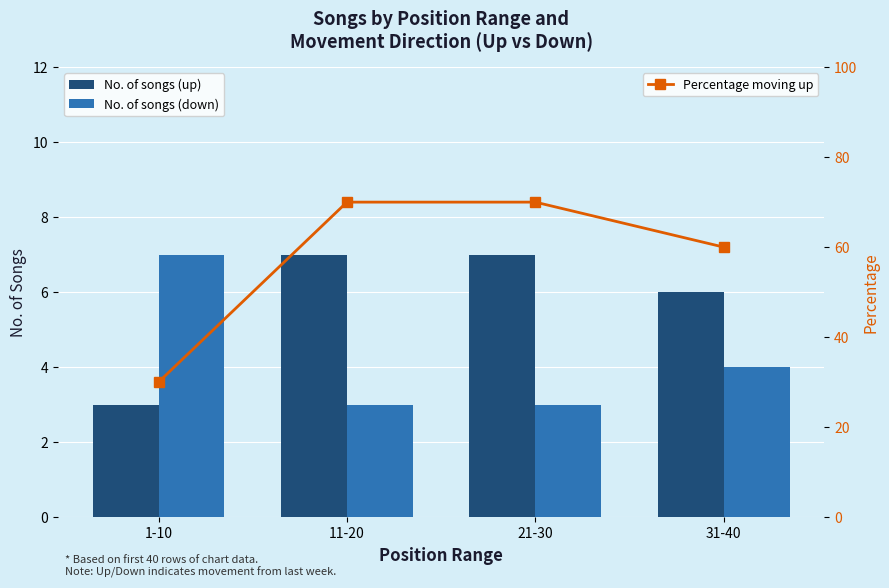

What is the average value of the No. of songs (up) series?

6